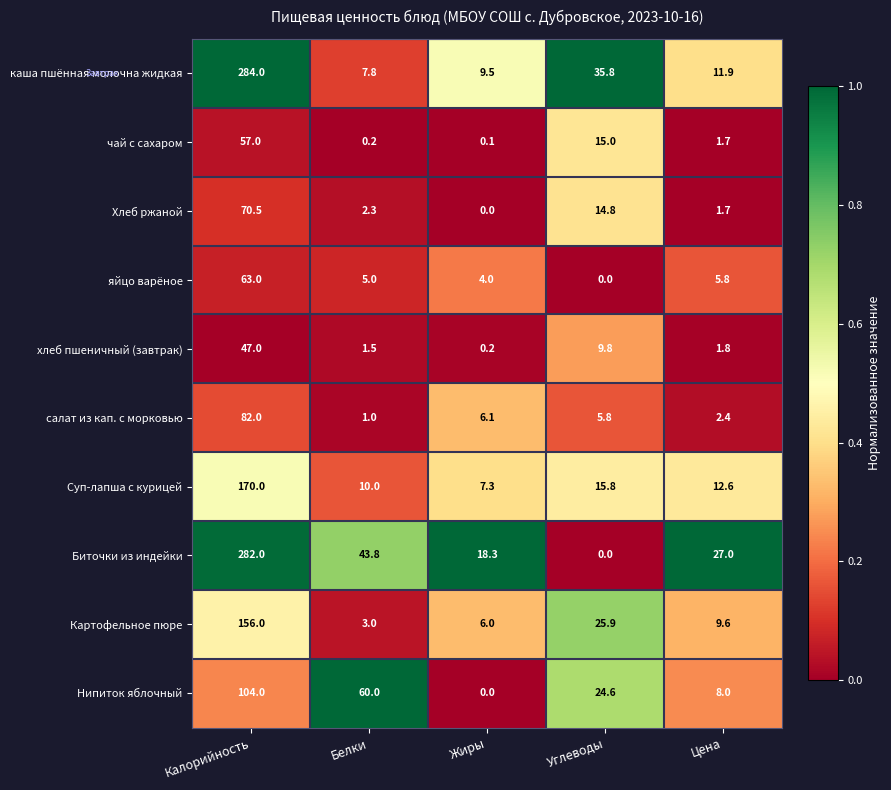

Count the number of data series in this chart.

10